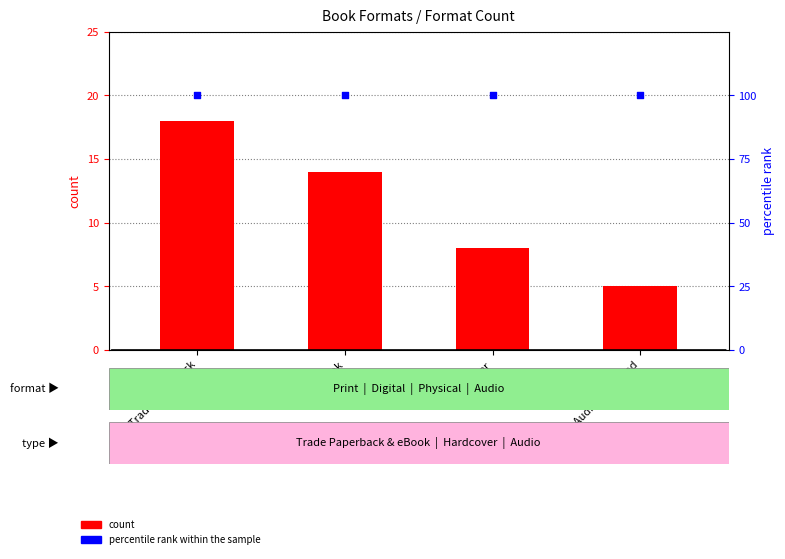

Which series contains the lowest Y value?

count